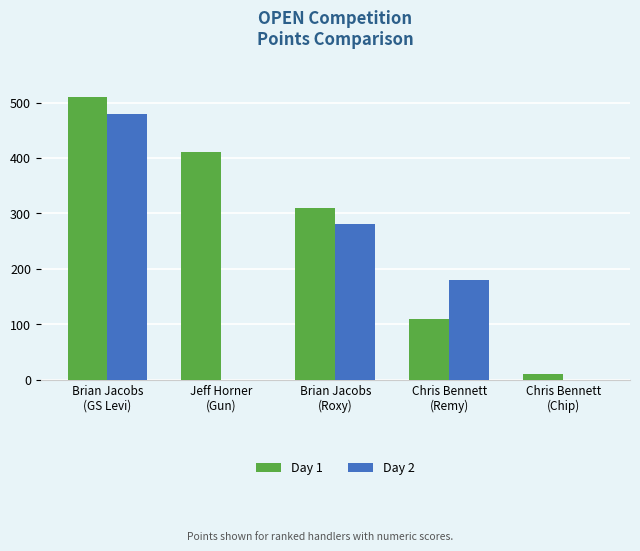

What is the greatest value displayed?

510